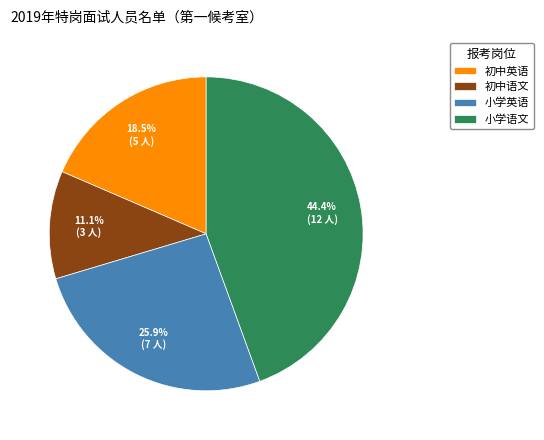

Combined, what portion of the pie is 小学语文 and 初中英语?

63.0%